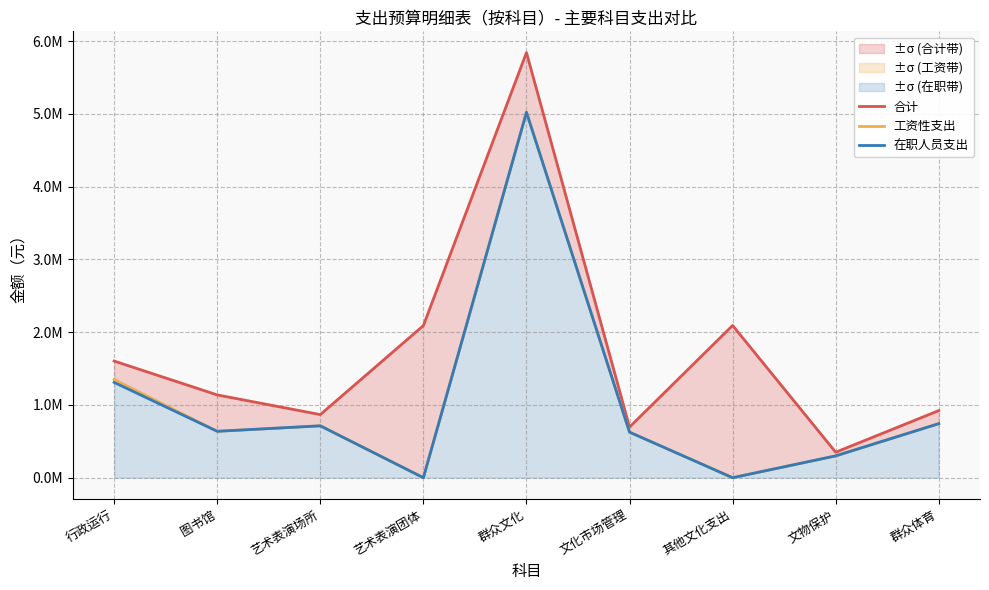

How many interior local peaks does the 在职人员支出 series have?

2